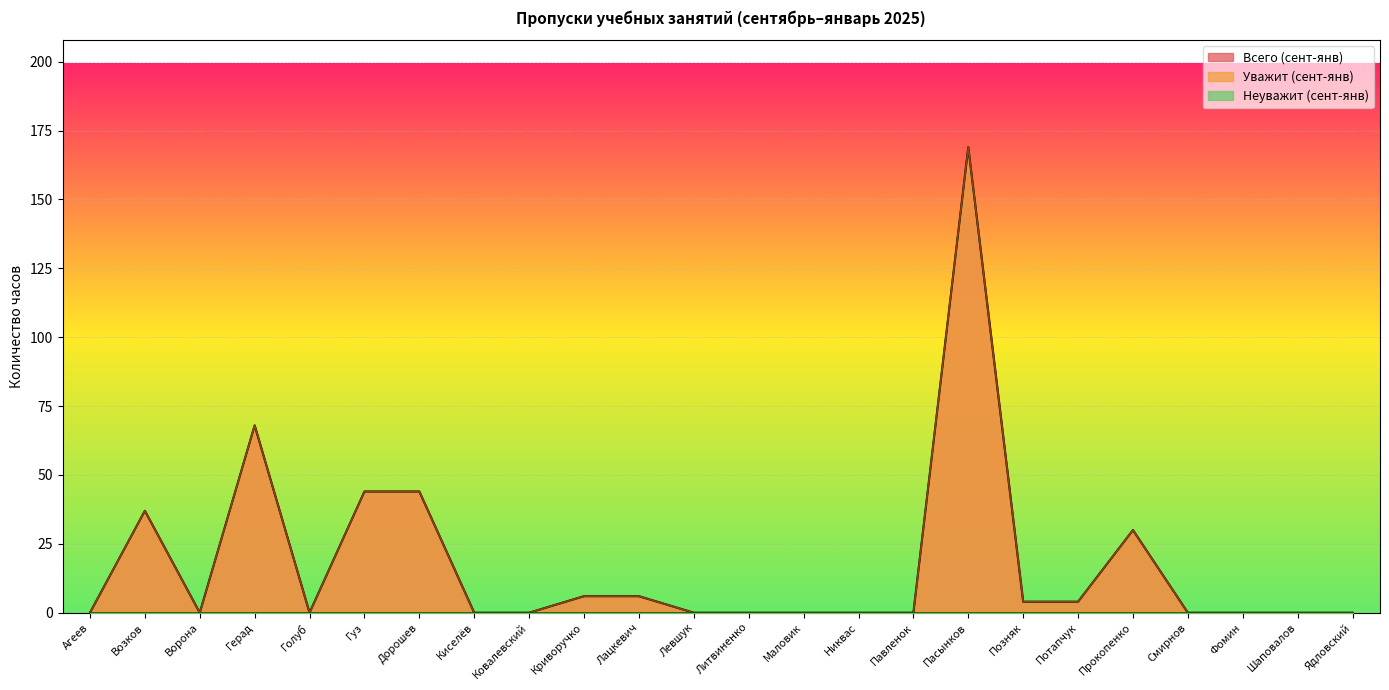

True or false: Всего (сент-янв) and Уважит (сент-янв) intersect in this chart.

False